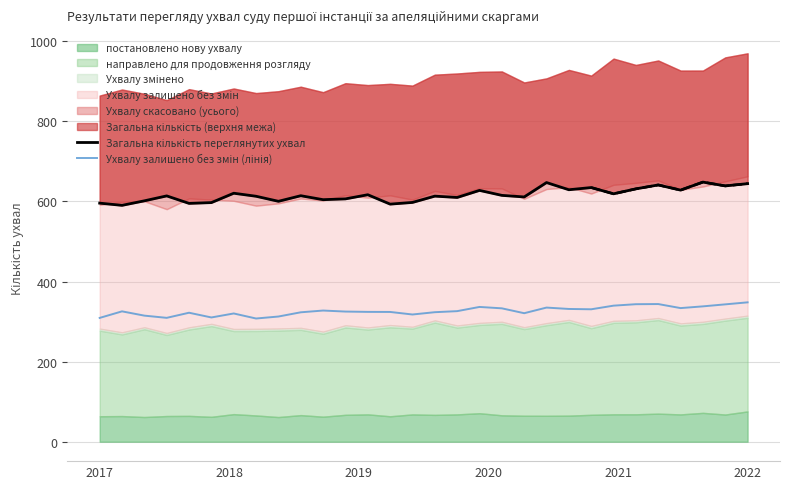

The Загальна кількість переглянутих ухвал series shows 130.2 at 8. True or false?

False